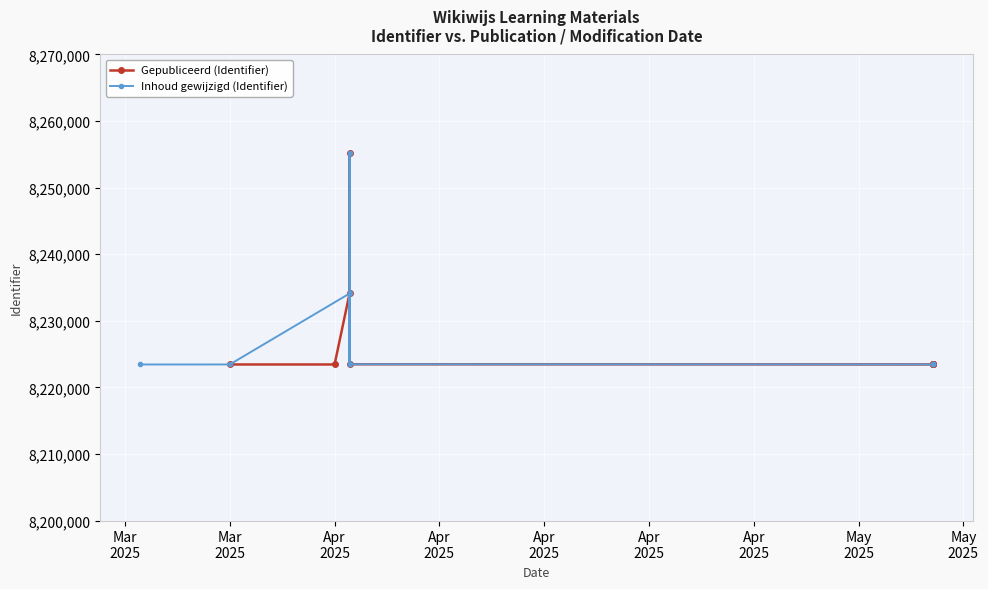

Which series has the largest range (max minus min)?

Gepubliceerd (Identifier)